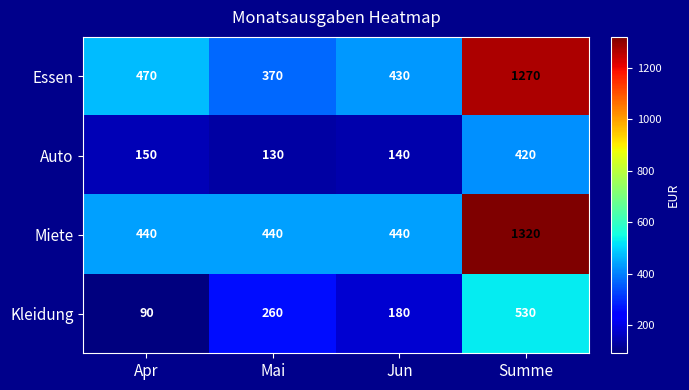

Count the number of data series in this chart.

4